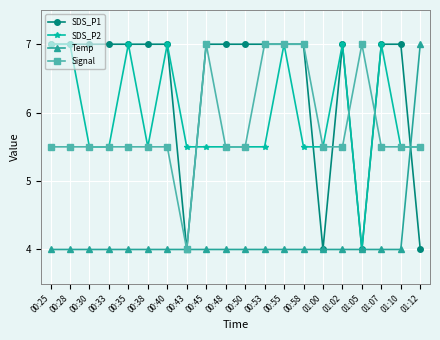

What is the total value across all series at 00:55?

25.0